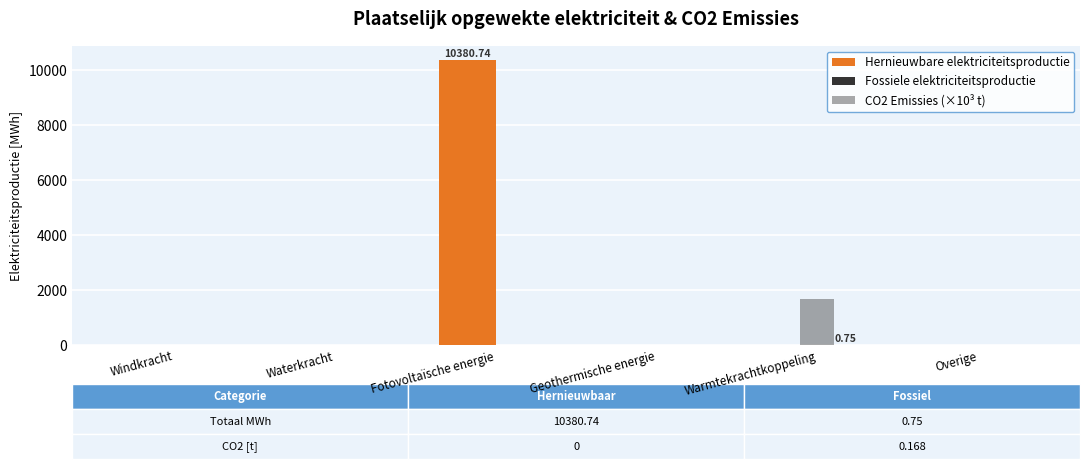

Are the bars grouped side by side (vs. stacked)?

Yes